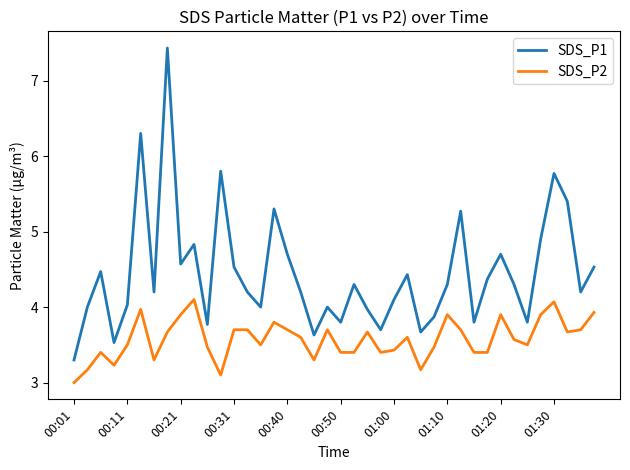

List the series in order of their overall mean, lowest first.

SDS_P2, SDS_P1